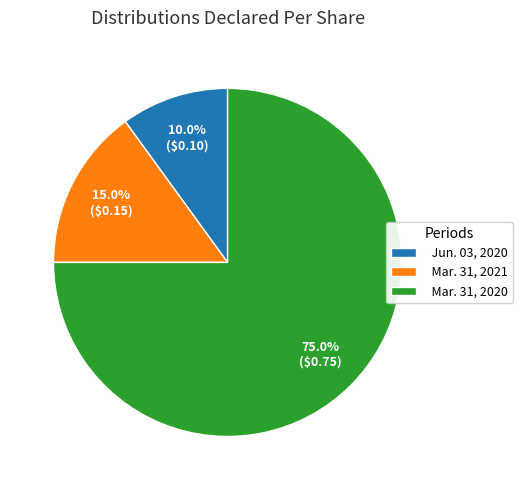

How many segments does this pie chart have?

3